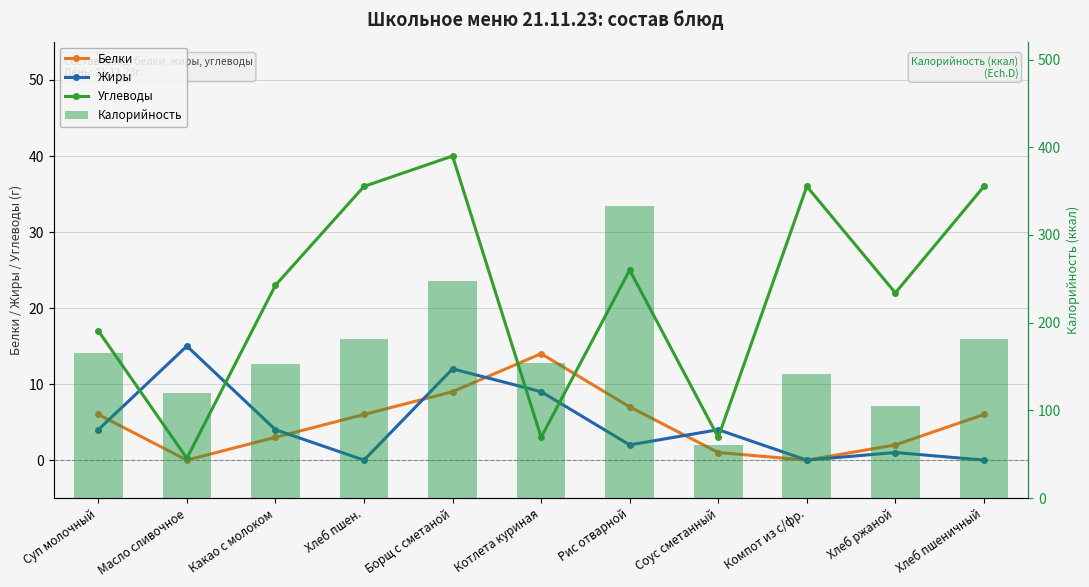

Between Борщ с сметаной and Суп молочный, which is larger?

Борщ с сметаной